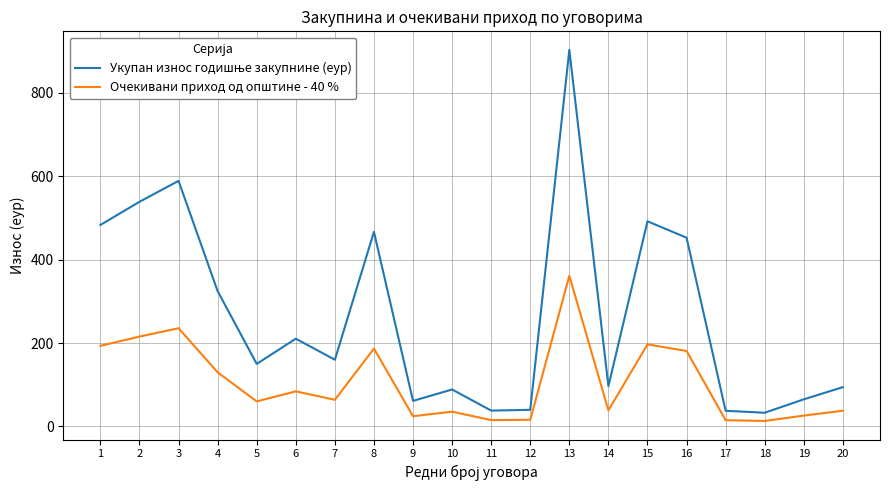

What is the difference between the maximum and minimum values in the Очекивани приход од општине - 40 % series?

348.1